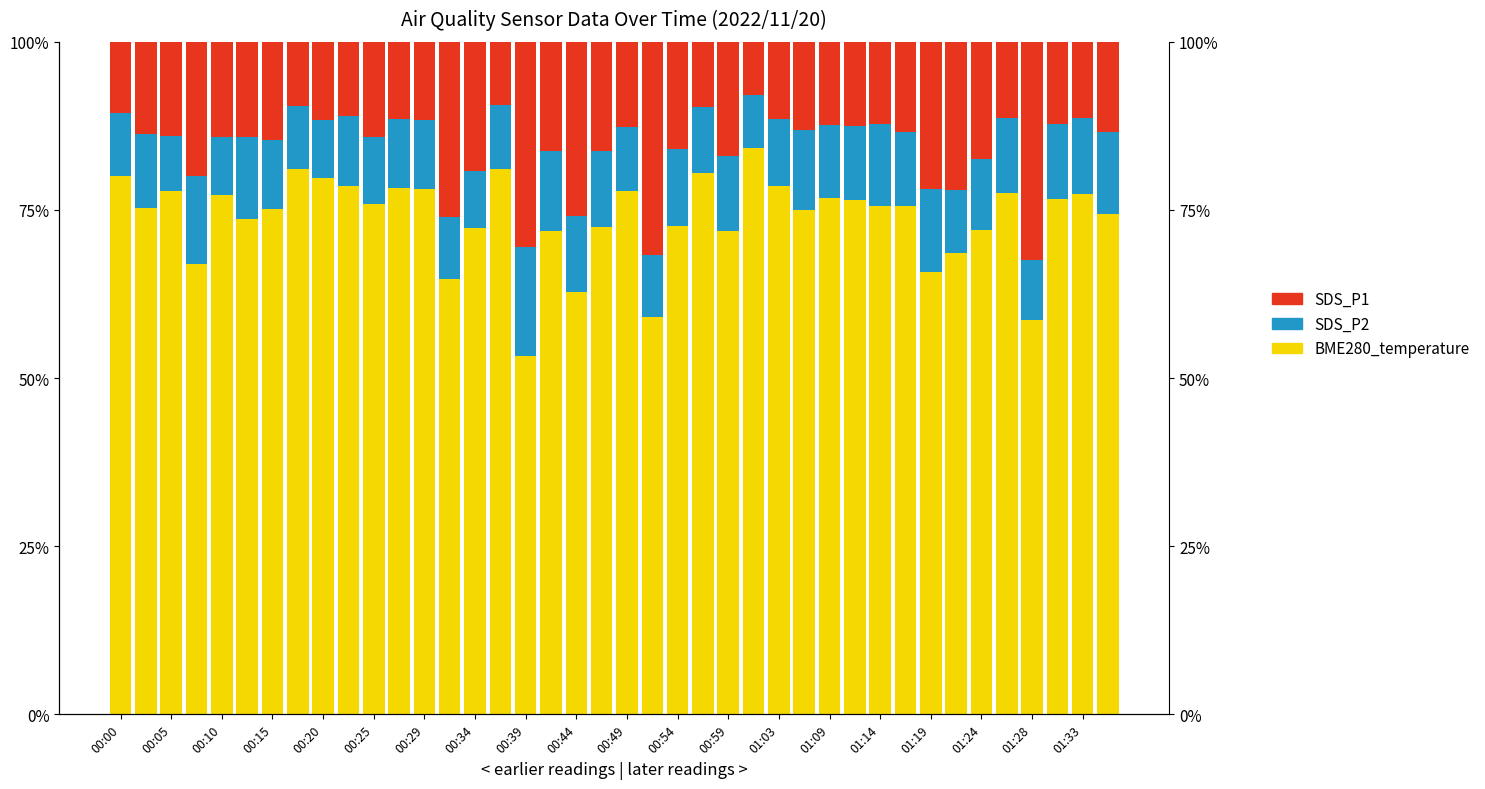

Which series has the largest range (max minus min)?

BME280_temperature